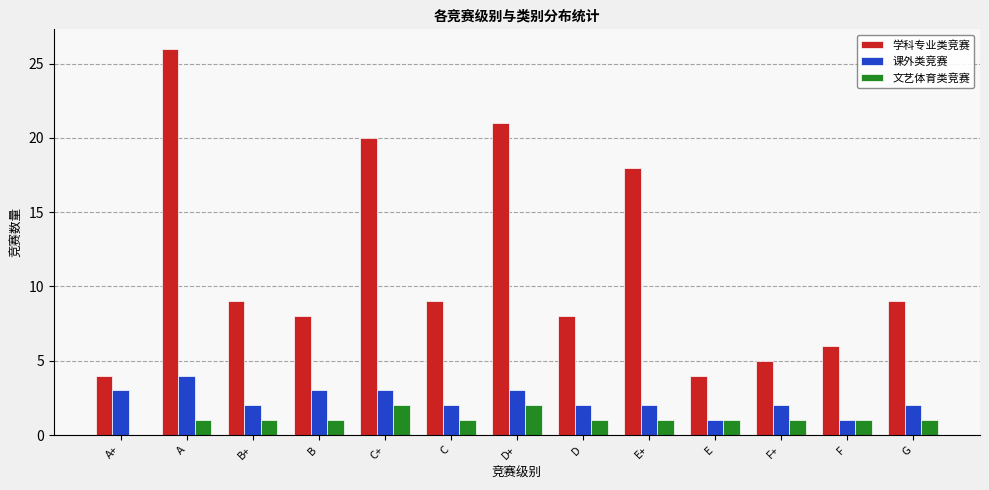

What is the sum of all 文艺体育类竞赛 values?

14